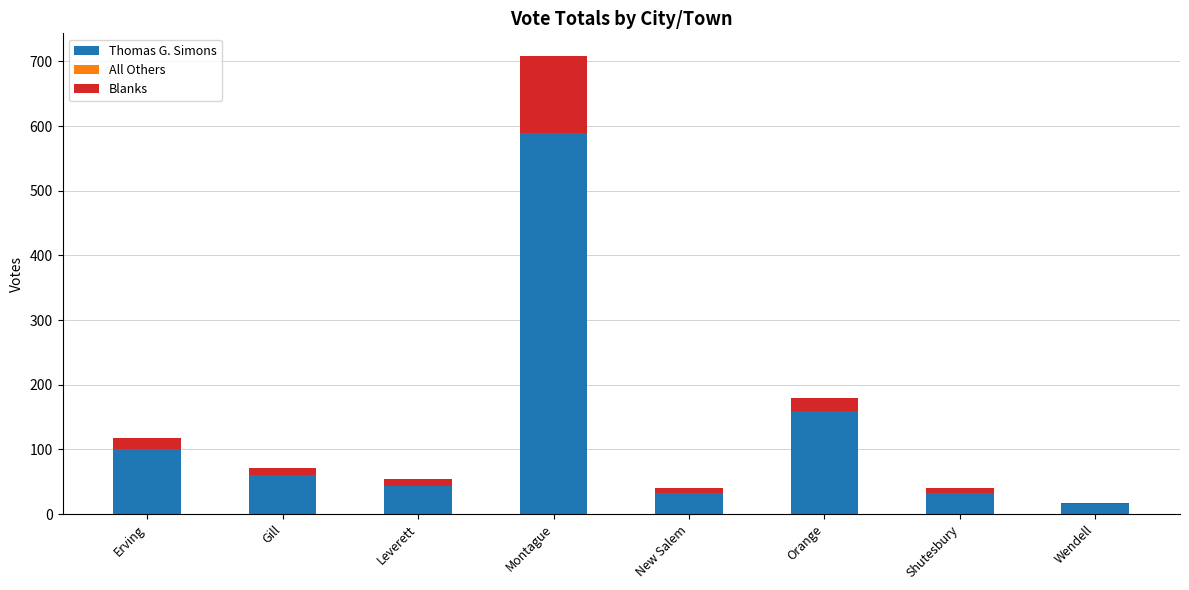

The value of Thomas G. Simons at New Salem is 33. True or false?

True